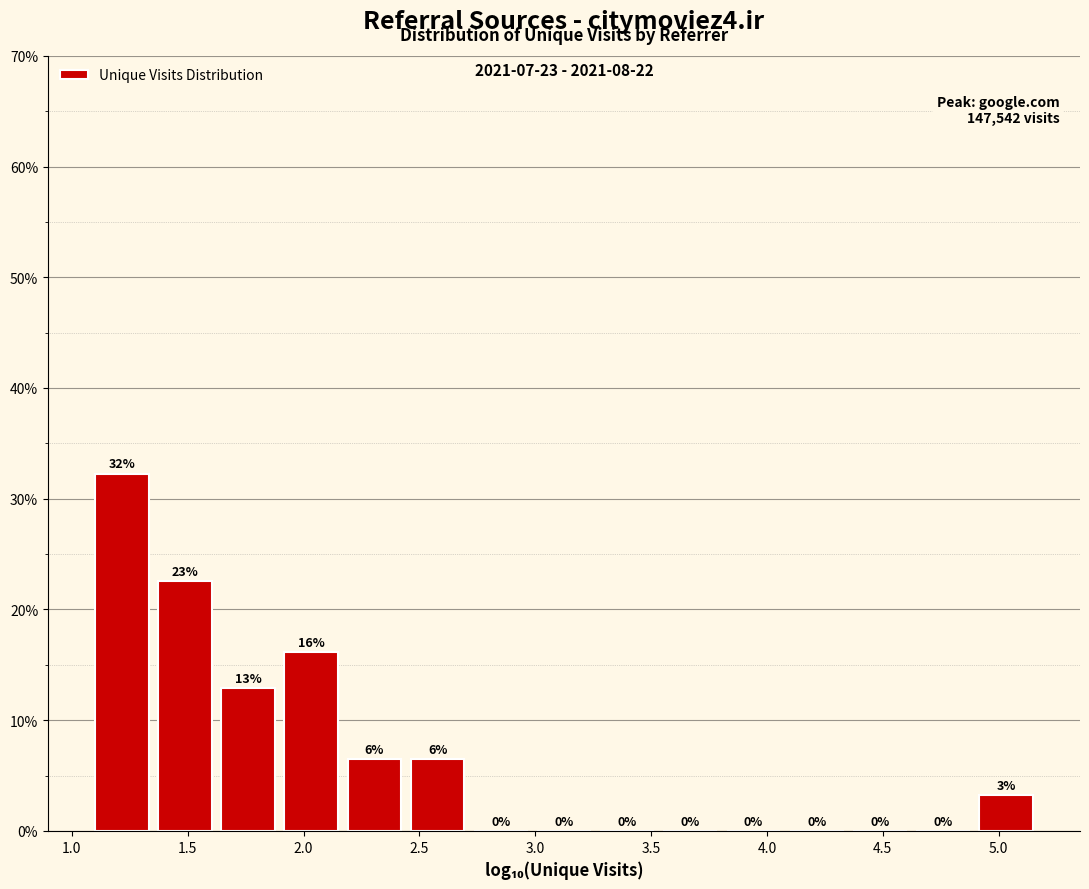

Which range on the x-axis has the tallest bar?

1.10 to 1.35